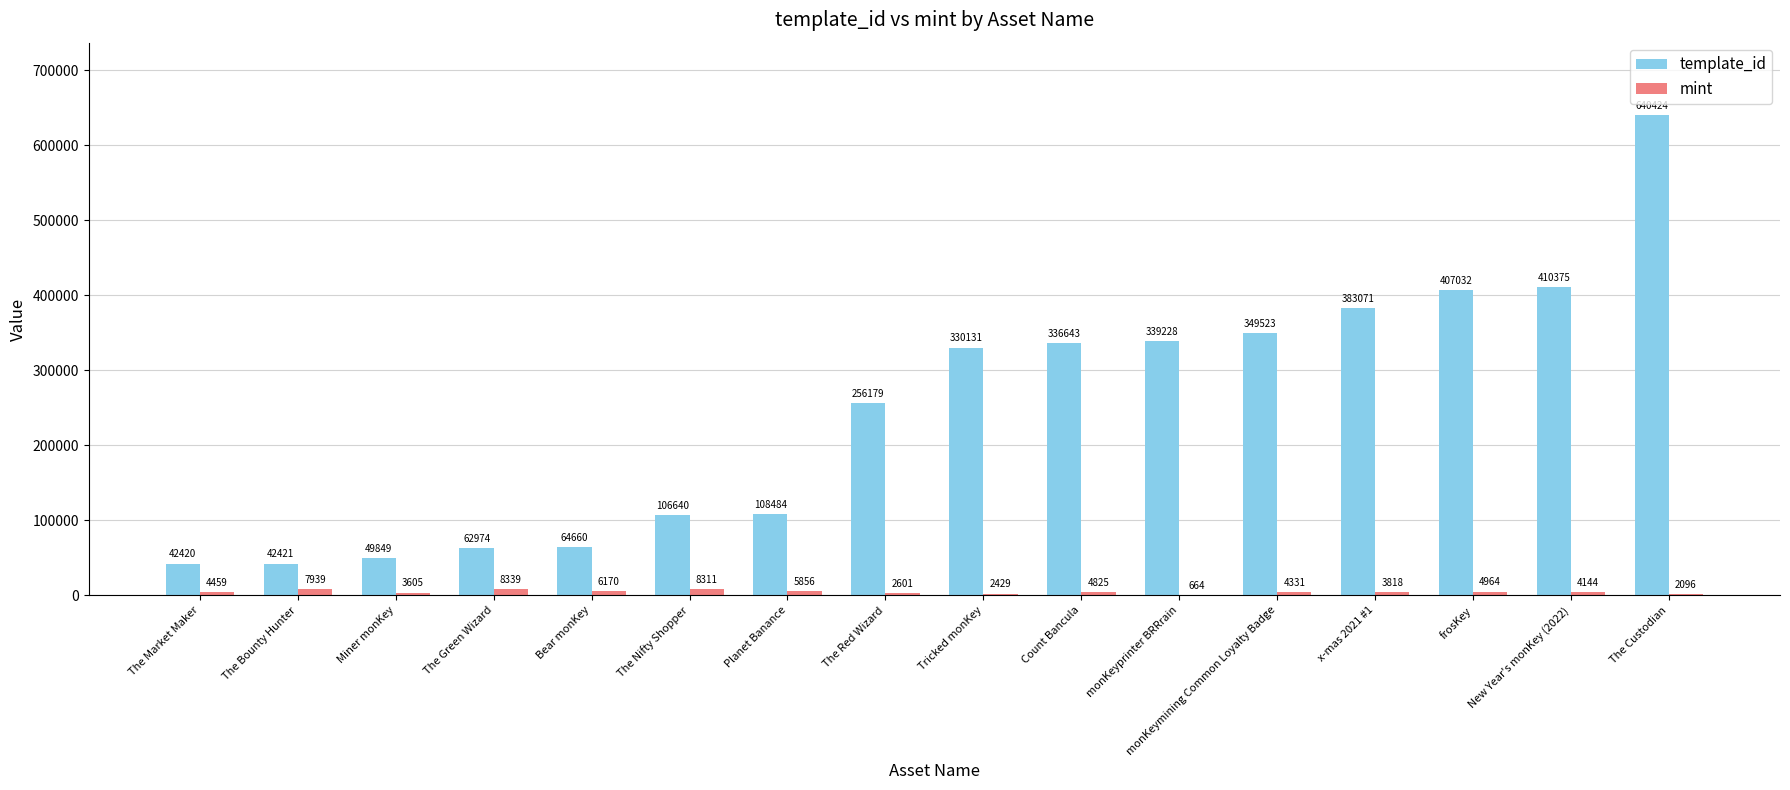

How many data points does each series have?

16